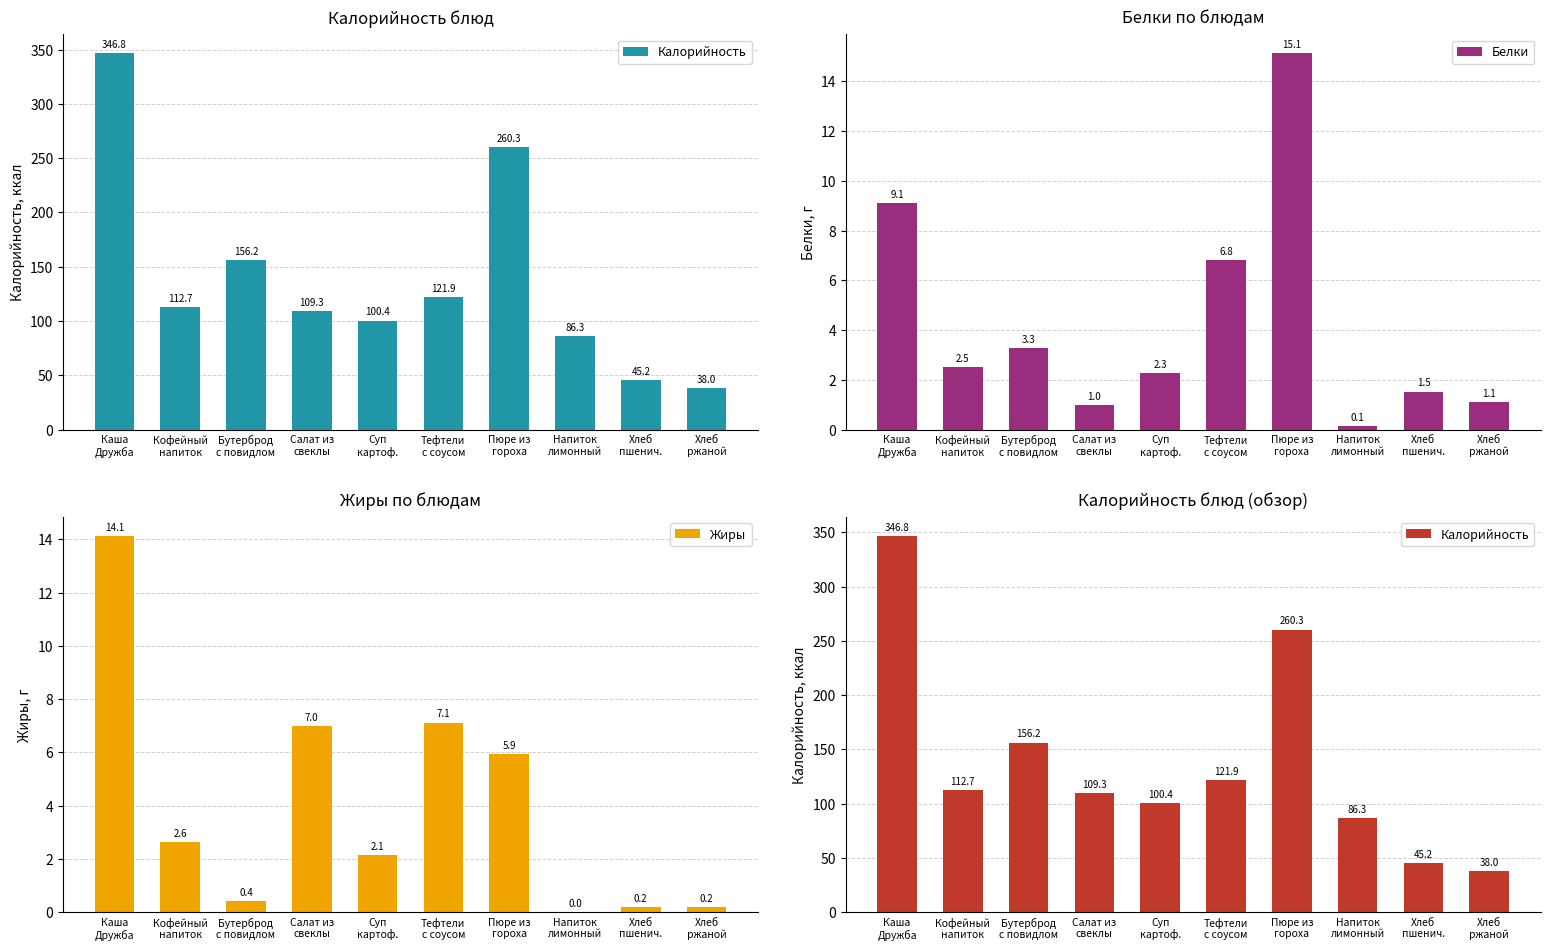

Rank the series at Напиток
лимонный from lowest to highest value.

Жиры, Белки, Калорийность